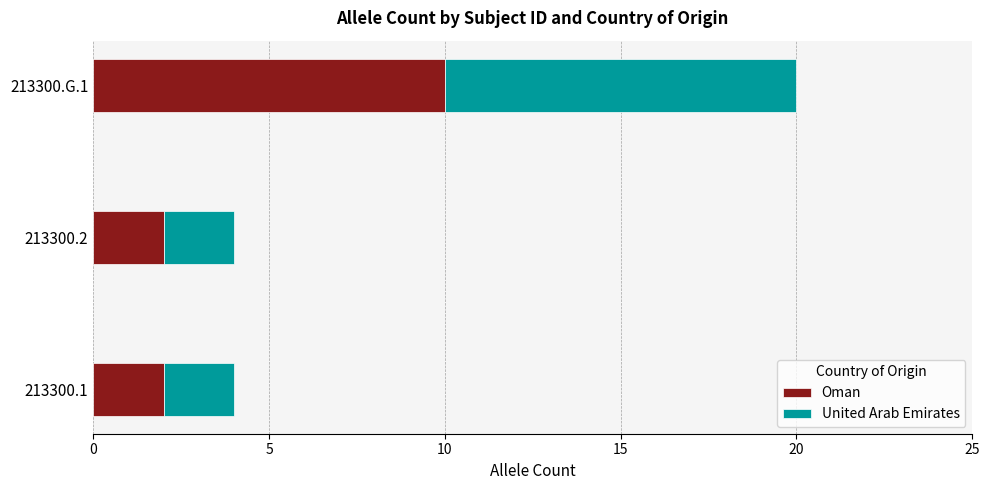

What are all the series names shown in the legend?

Oman, United Arab Emirates